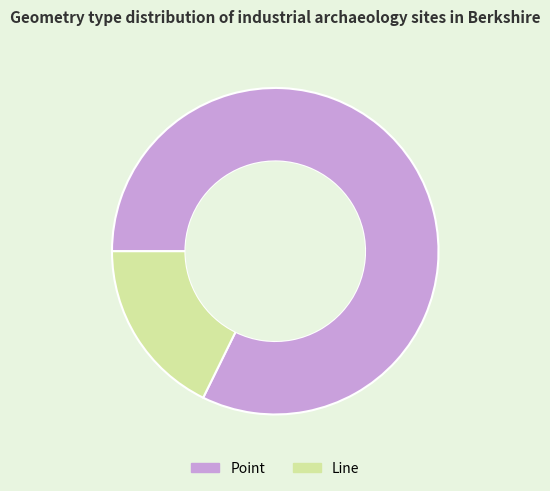

Rank the categories by value from lowest to highest.

Line, Point